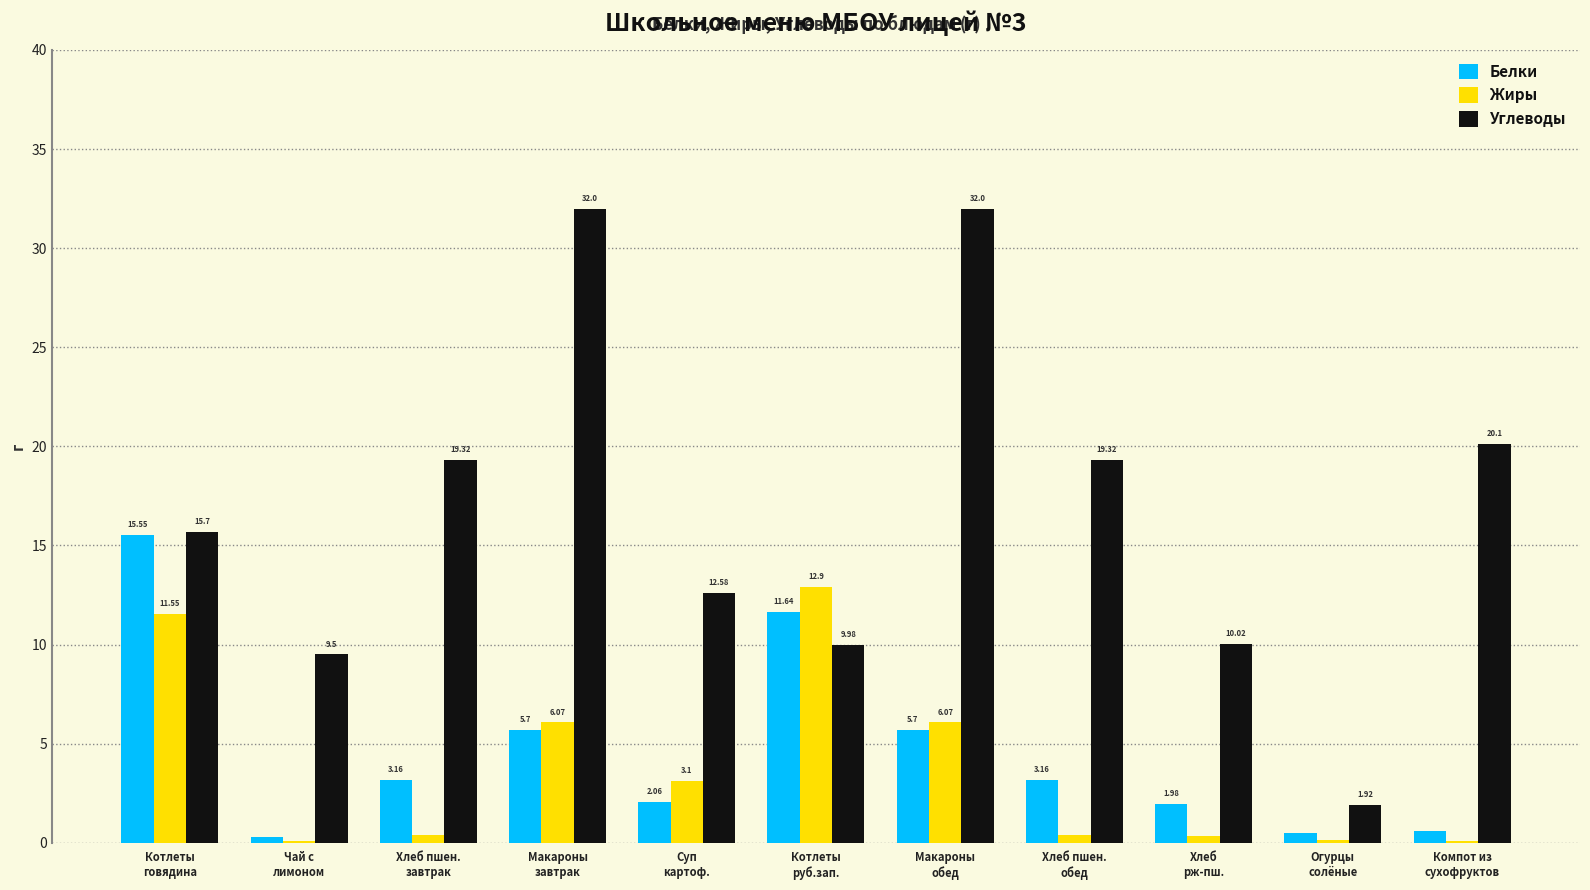

What is the sum of all Жиры values?

41.2